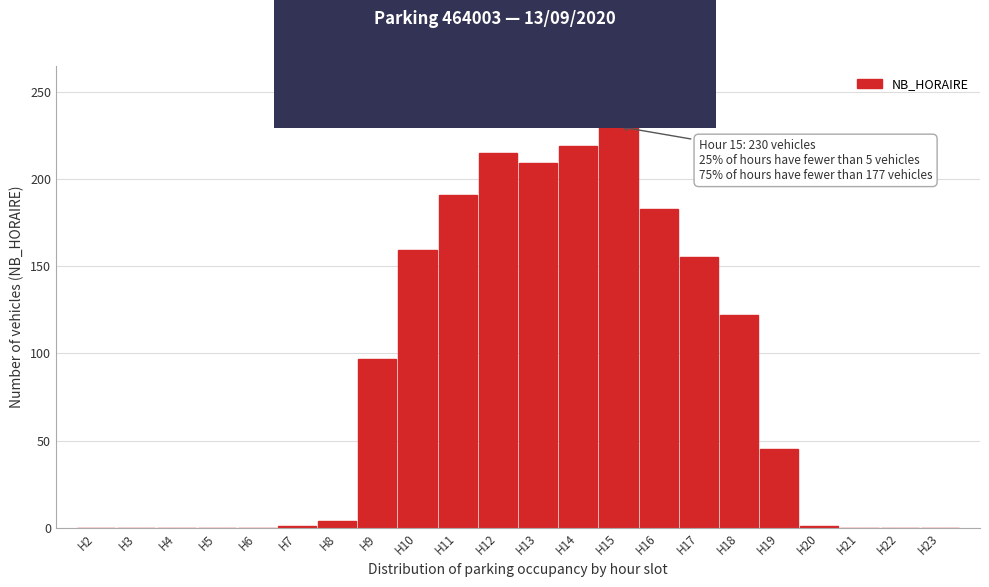

Where is the data nearest to the value 115?

H18